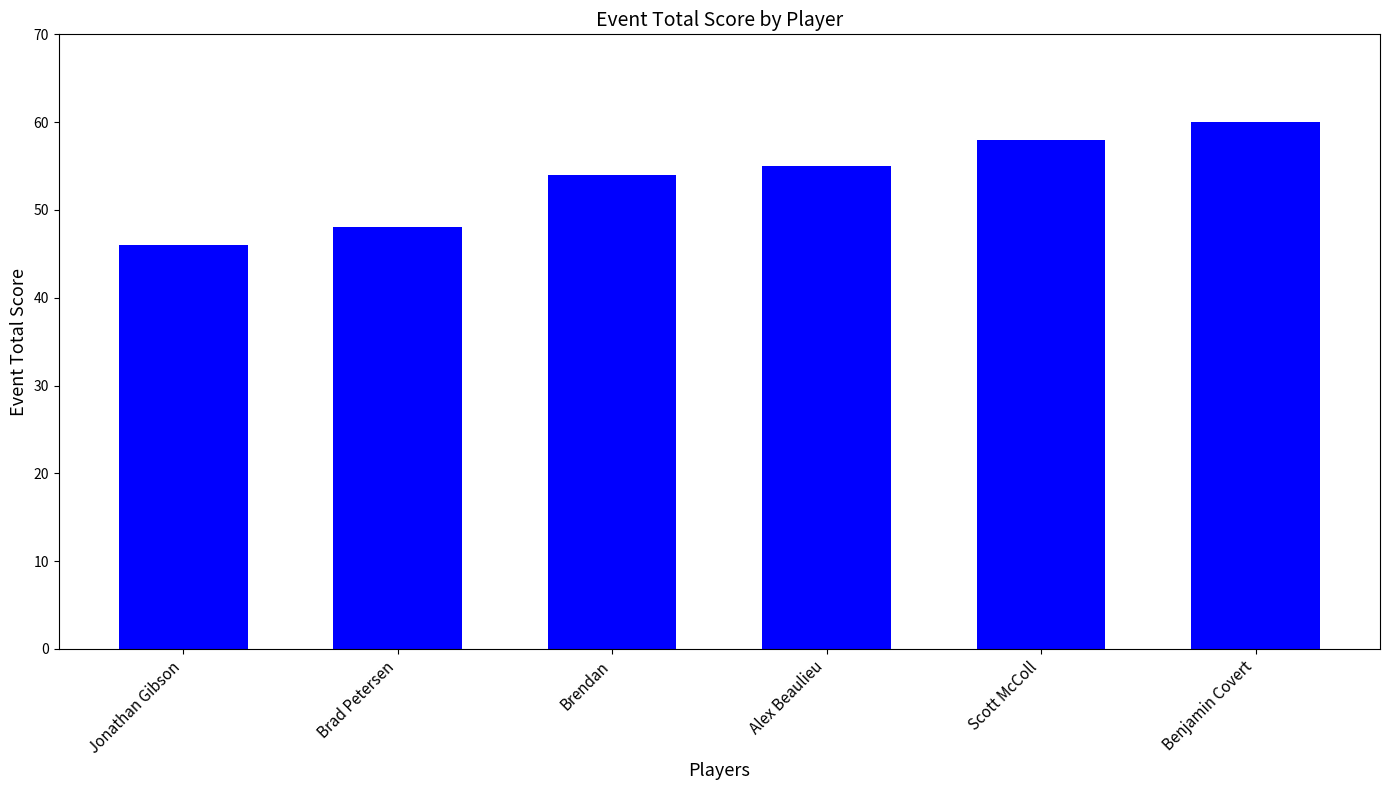

What is the greatest value displayed?

60